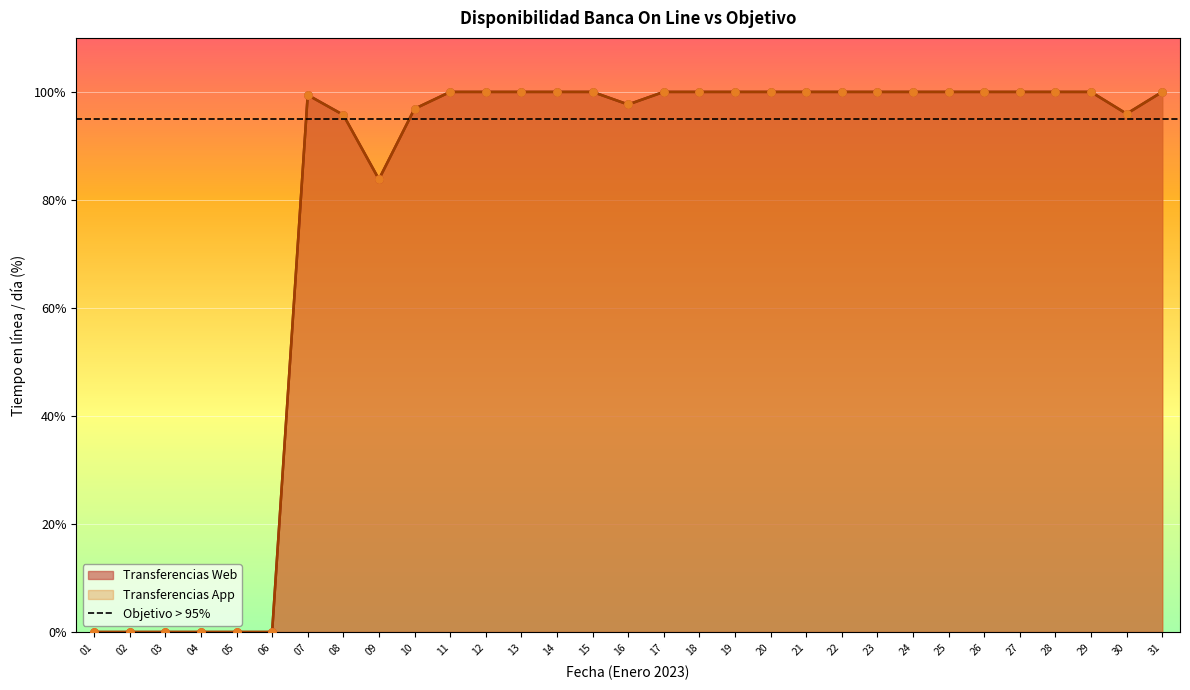

Which series reaches the minimum Y coordinate?

Transferencias Web